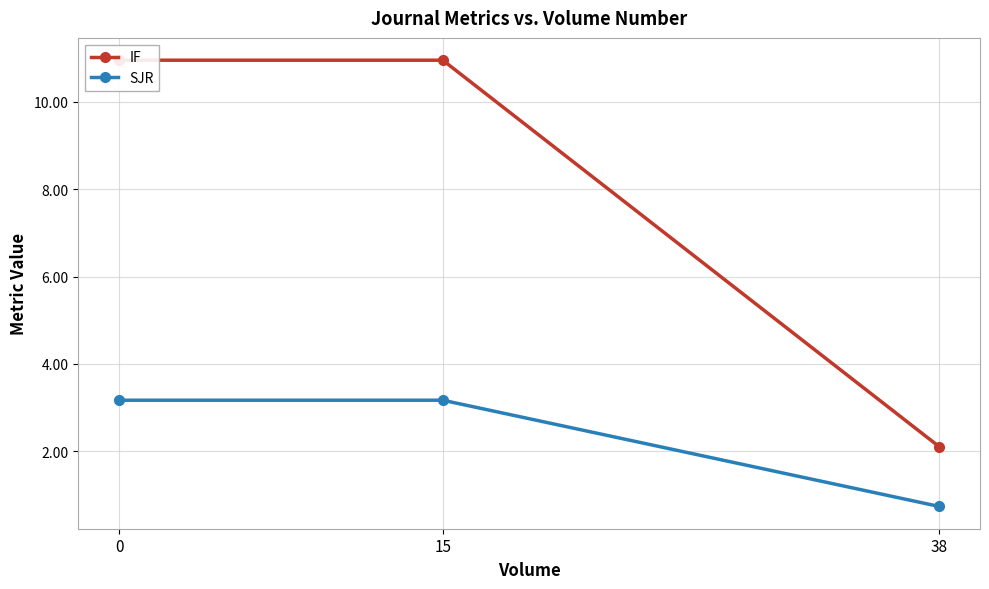

How many data points in IF are less than 10?

1